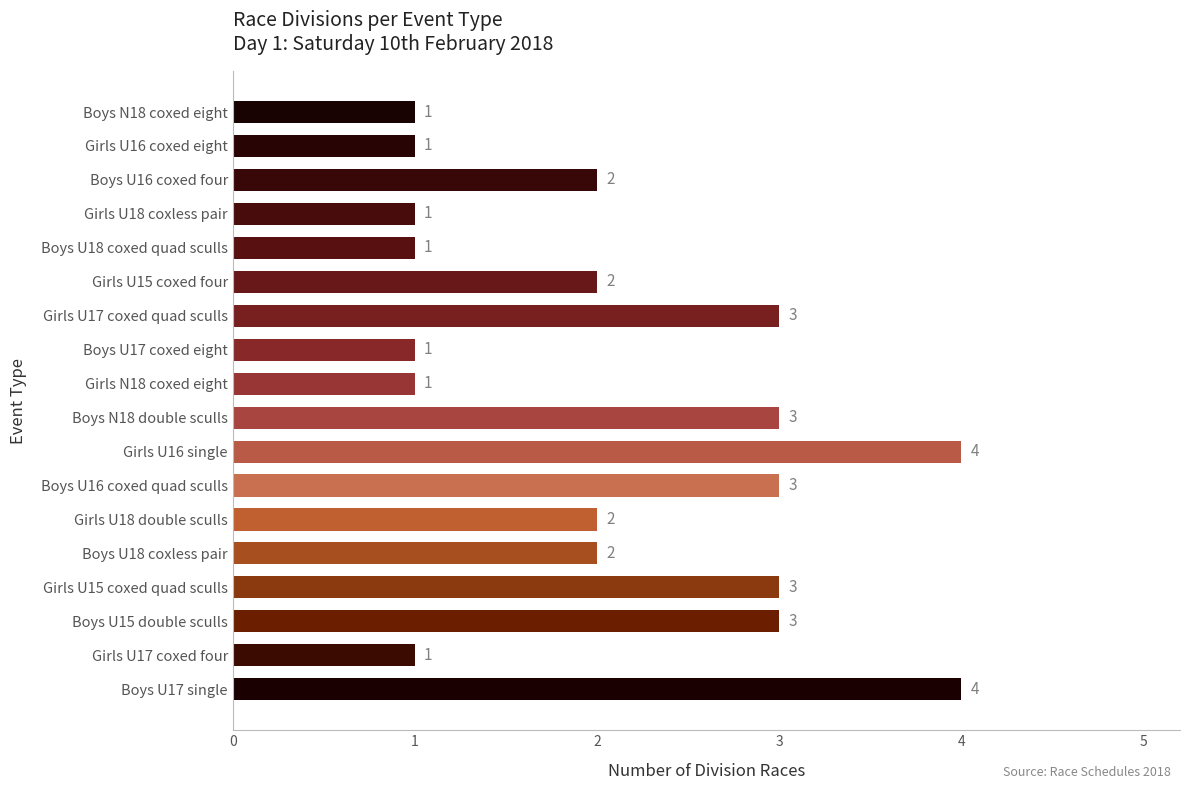

What is the sum of all values?

38